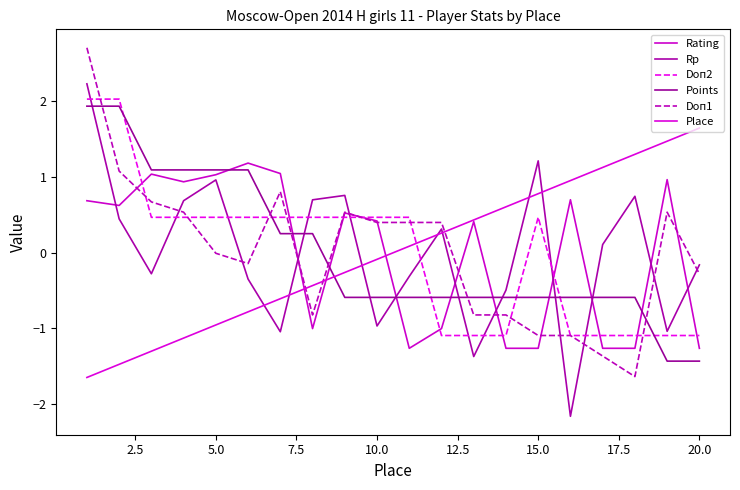

How many positive values does the Rating series have?

12